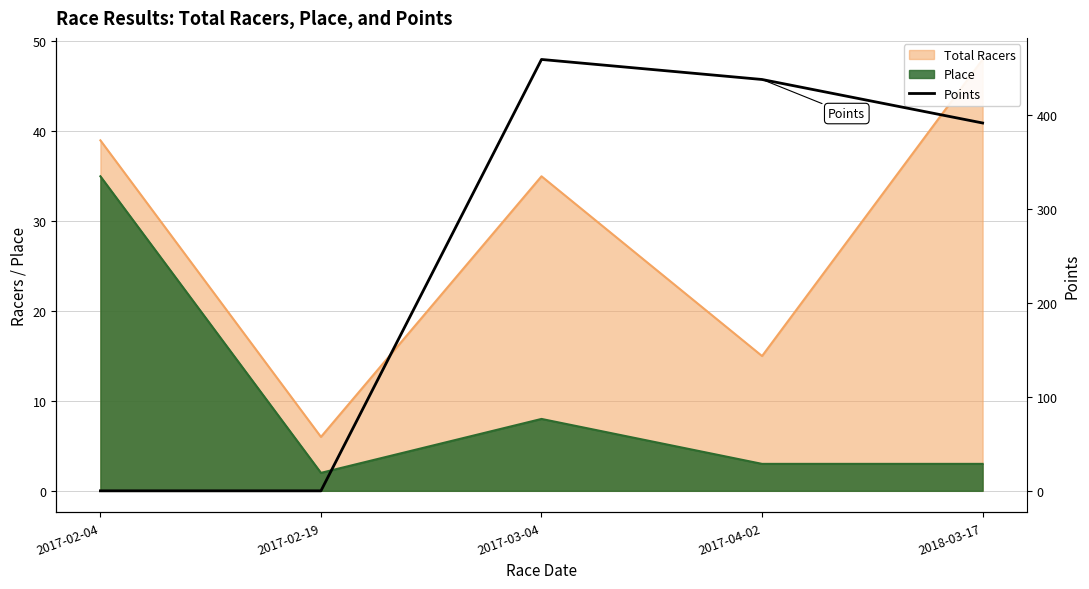

How many lines are shown in the chart?

1